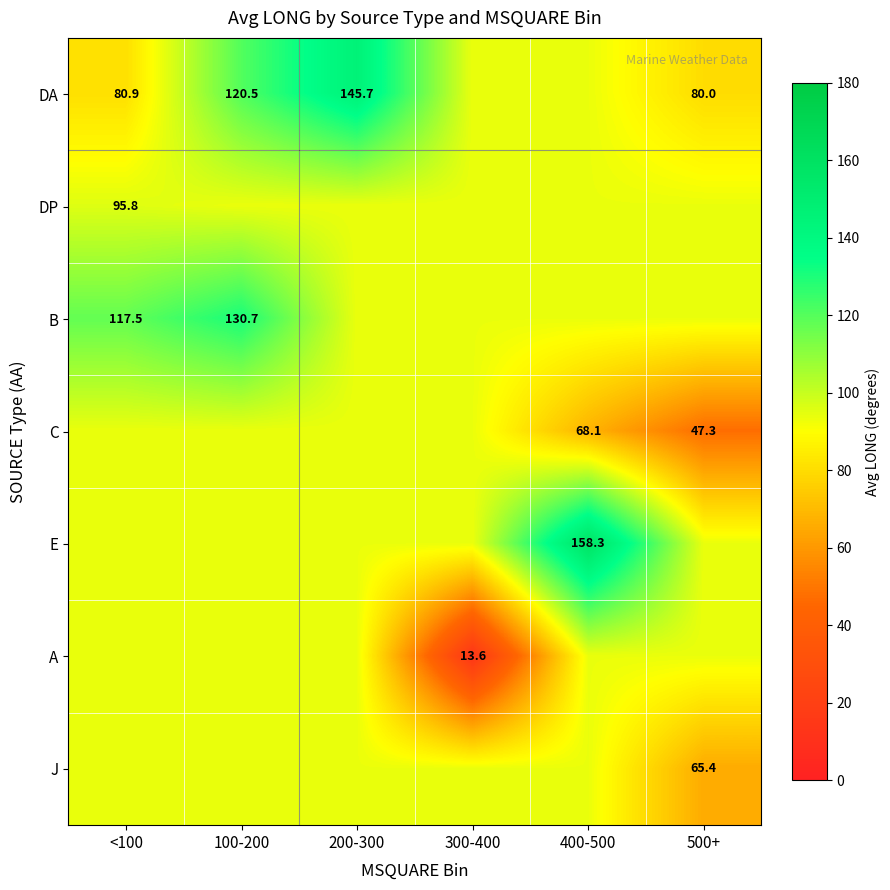

At which category is the sum across all series the highest?

100-200